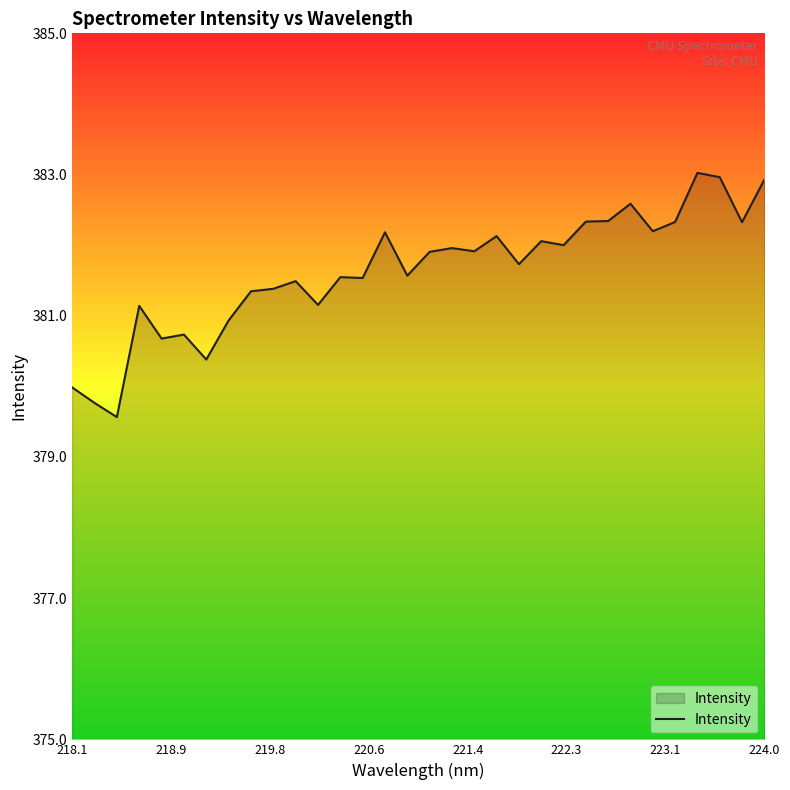

What is the difference between the maximum and minimum values?

3.5